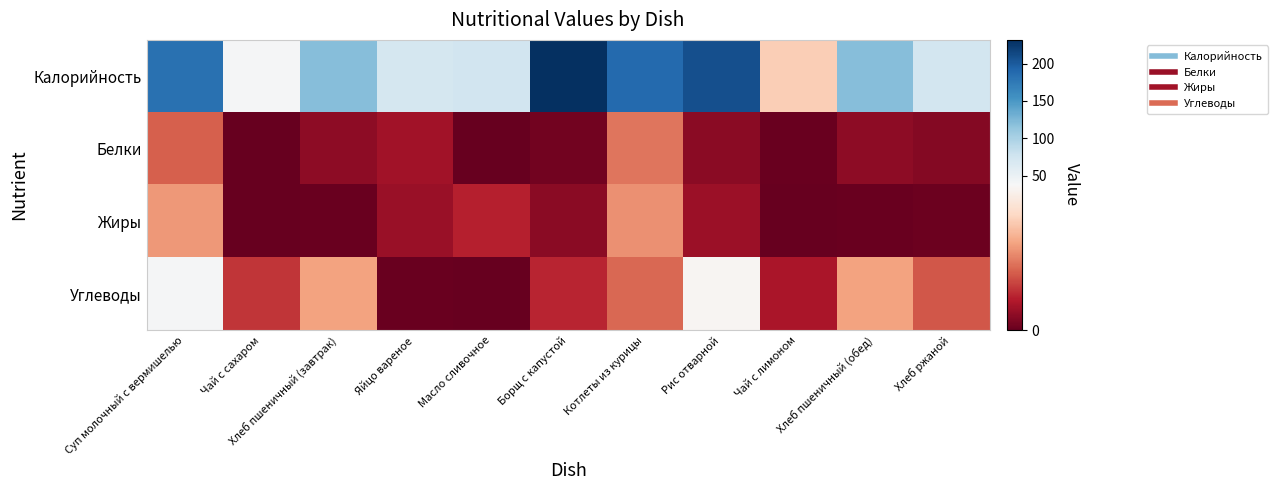

Rank the series by their maximum value, from highest to lowest.

Калорийность, Углеводы, Жиры, Белки